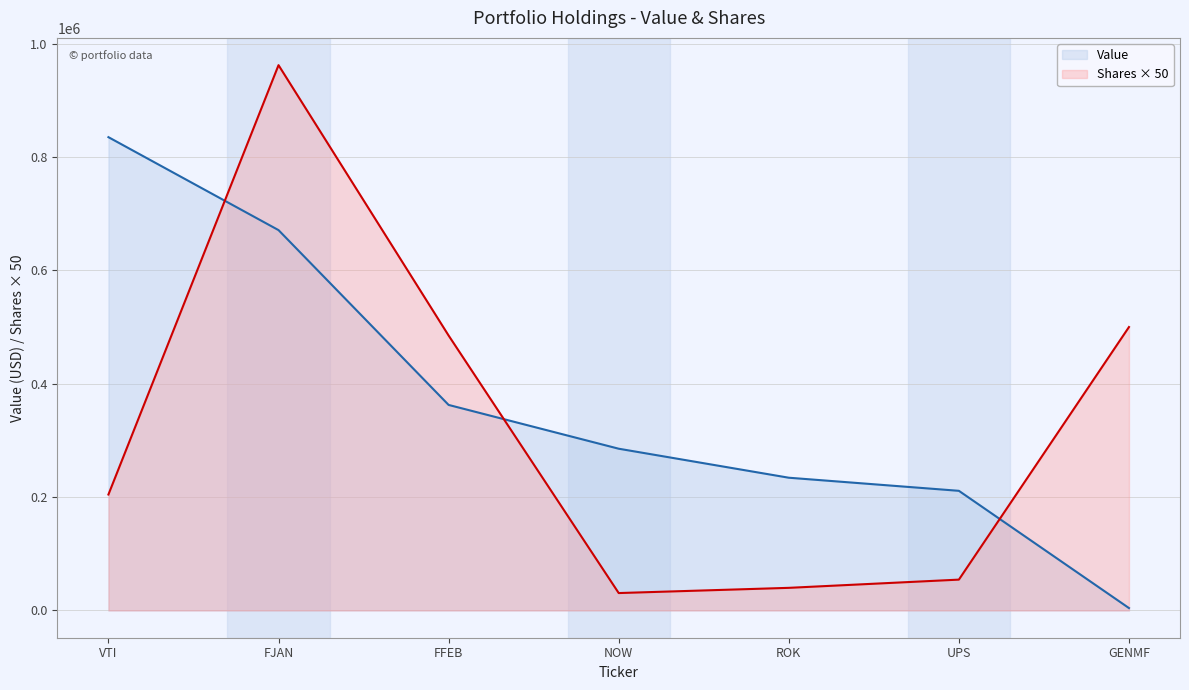

What is the difference between the highest and lowest values at ROK?

194273